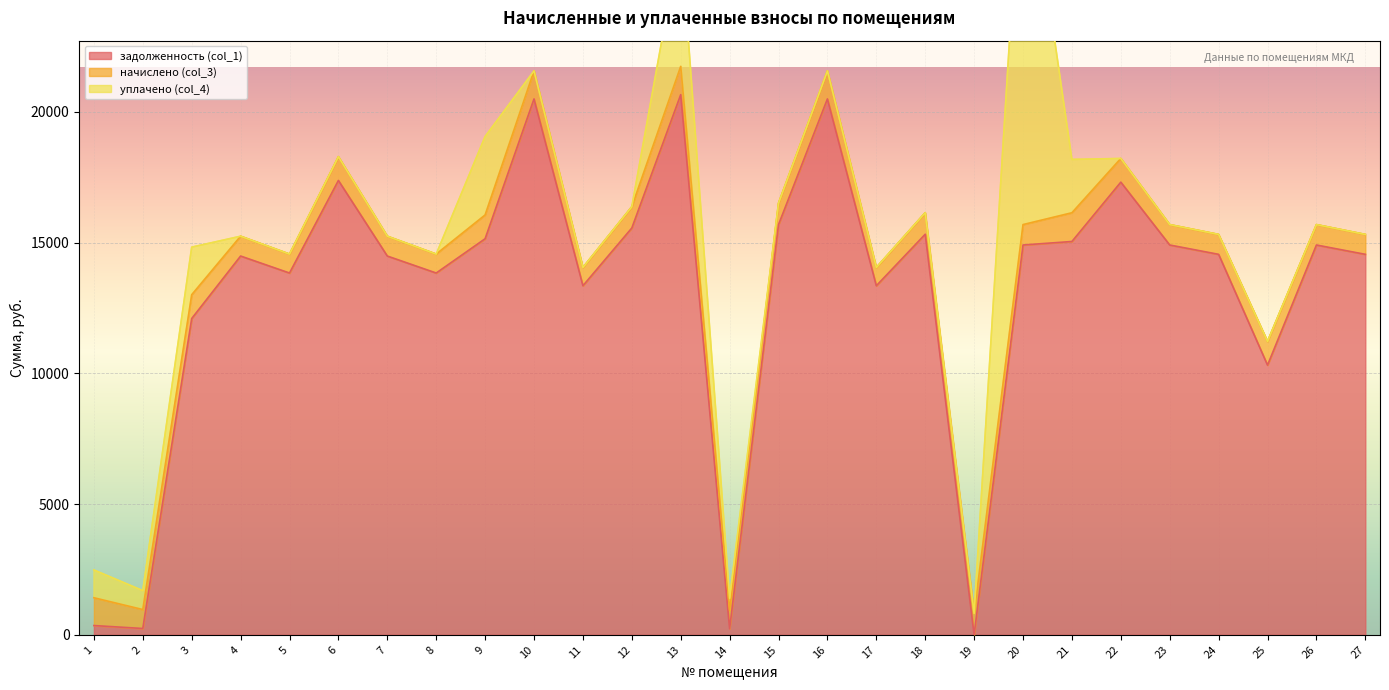

How many data points in задолженность (col_1) are above 14552?

15